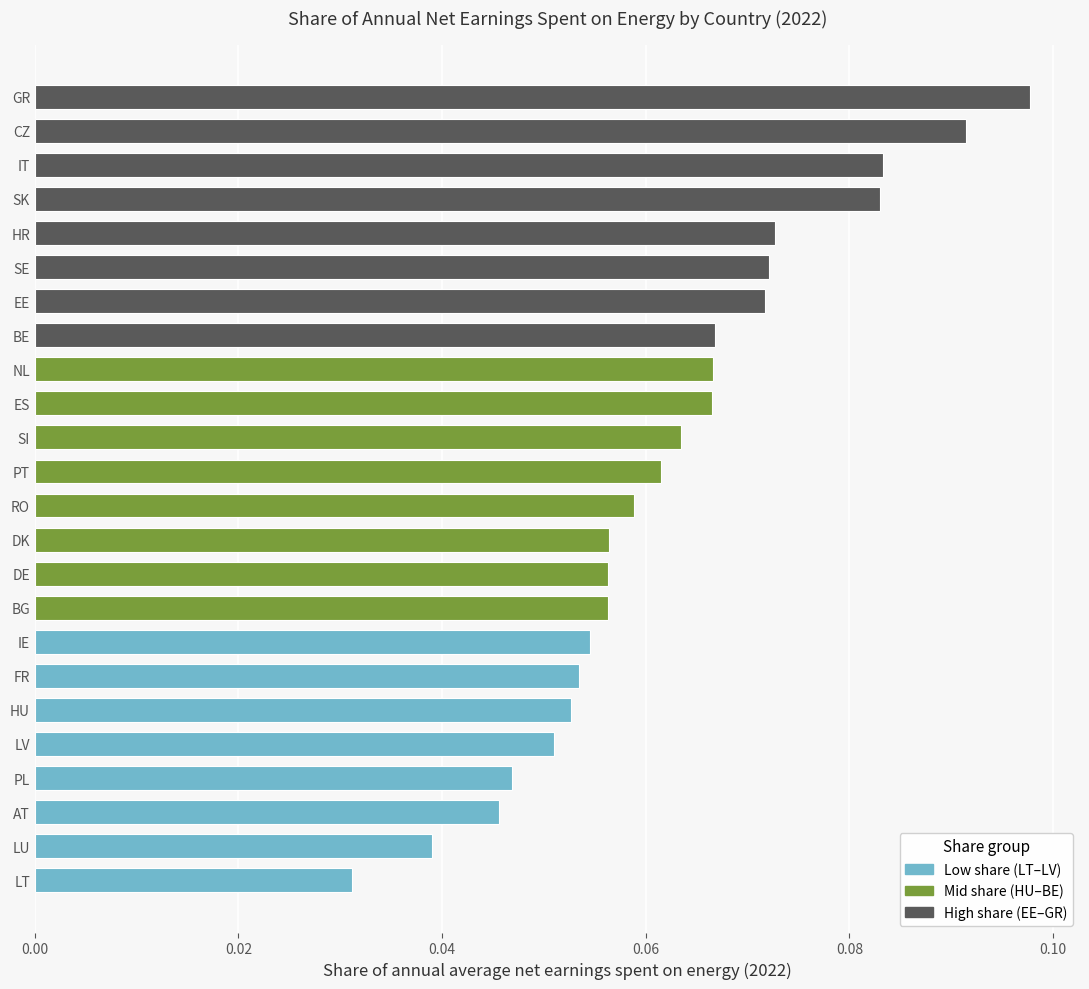

Is it true that the value at DE is 0.0?

False